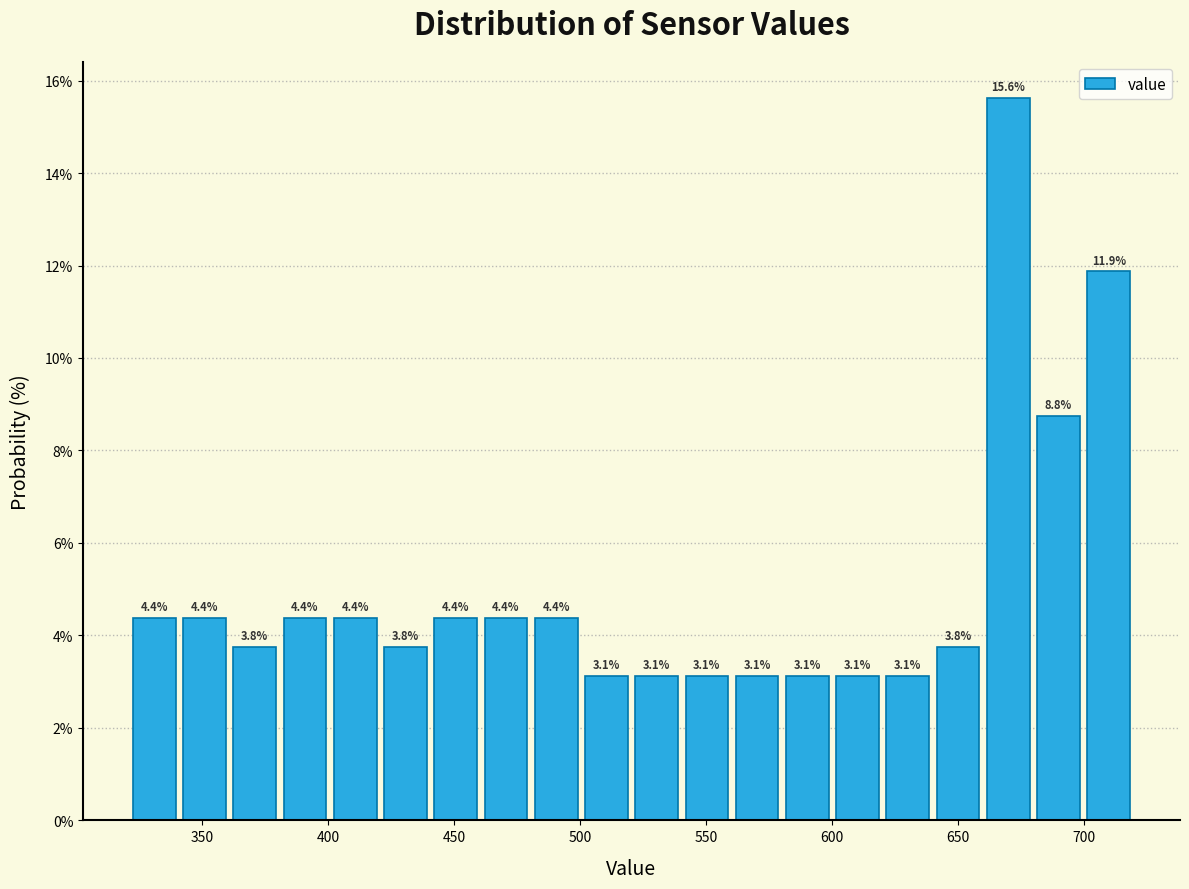

Around what value on the x-axis is the tallest bar? Give the approximate position of its centre, as read against the axis.

670